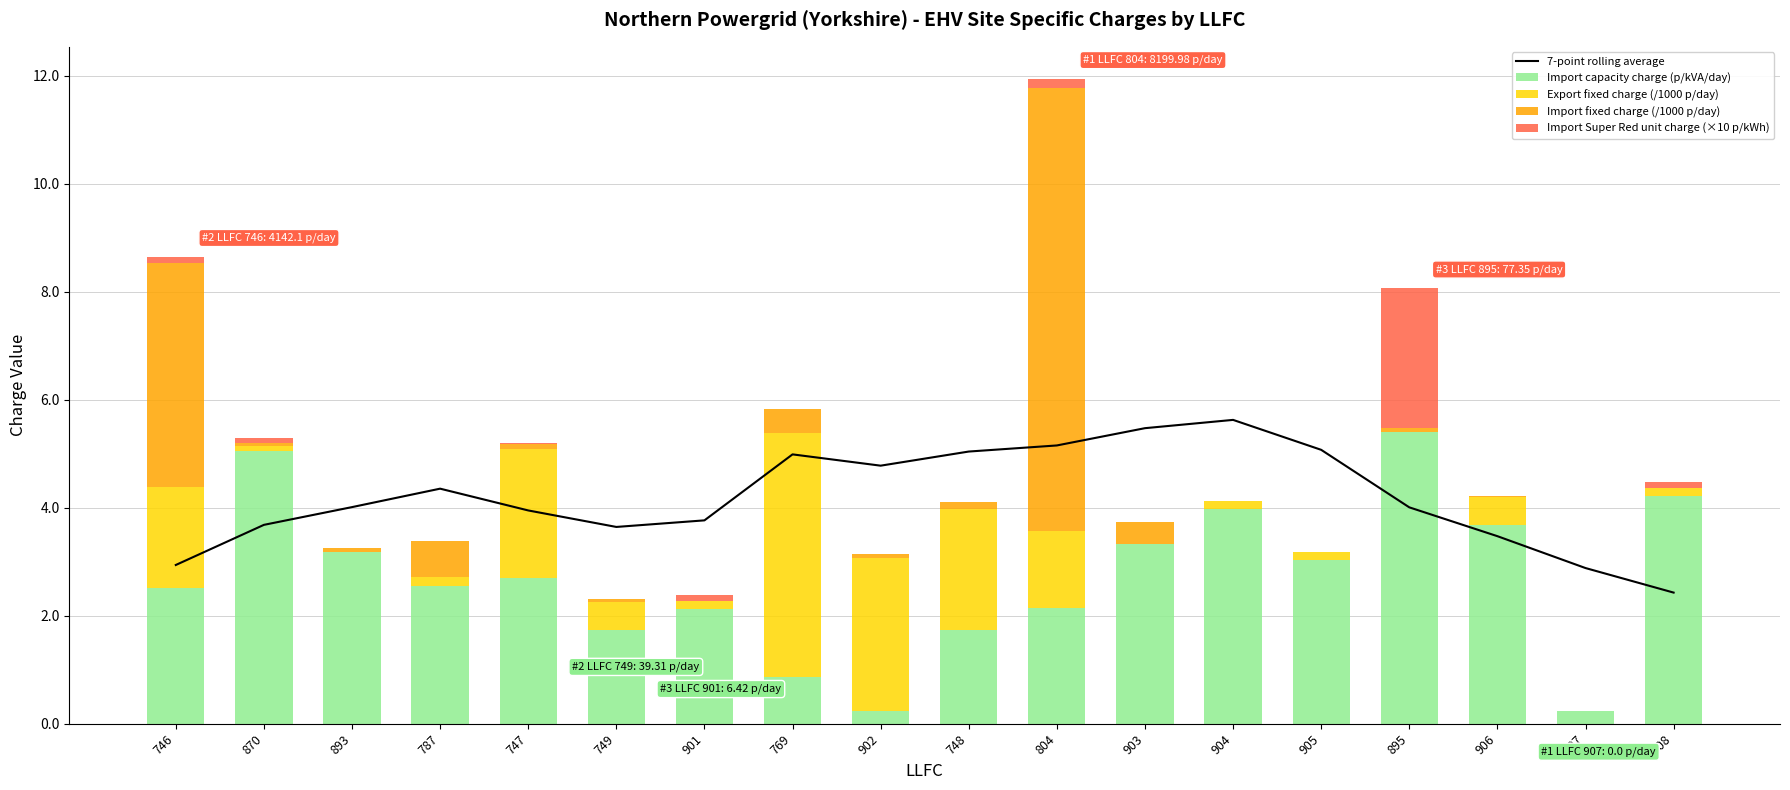

Reading left to right, transcribe all the data shown in this chart.

7-point rolling average: 2.9	3.7	4.0	4.4	3.9	3.6	3.8	5.0	4.8	5.0	5.2	5.5	5.6	5.1	4.0	3.5	2.9	2.4
Import capacity charge (p/kVA/day): 2.5	5.0	3.2	2.5	2.7	1.7	2.1	0.9	0.2	1.7	2.1	3.3	4.0	3.0	5.4	3.7	0.2	4.2
Export fixed charge (/1000 p/day): 1.9	0.1	0.0	0.2	2.4	0.5	0.1	4.5	2.8	2.2	1.4	0.0	0.1	0.1	0.0	0.5	0.0	0.1
Import fixed charge (/1000 p/day): 4.1	0.1	0.1	0.7	0.1	0.0	0.0	0.4	0.1	0.1	8.2	0.4	0.0	0.0	0.1	0.0	0.0	0.0
Import Super Red unit charge (×10 p/kWh): 0.1	0.1	0.0	0.0	0.0	0.0	0.1	0.0	0.0	0.0	0.2	0.0	0.0	0.0	2.6	0.0	0.0	0.1